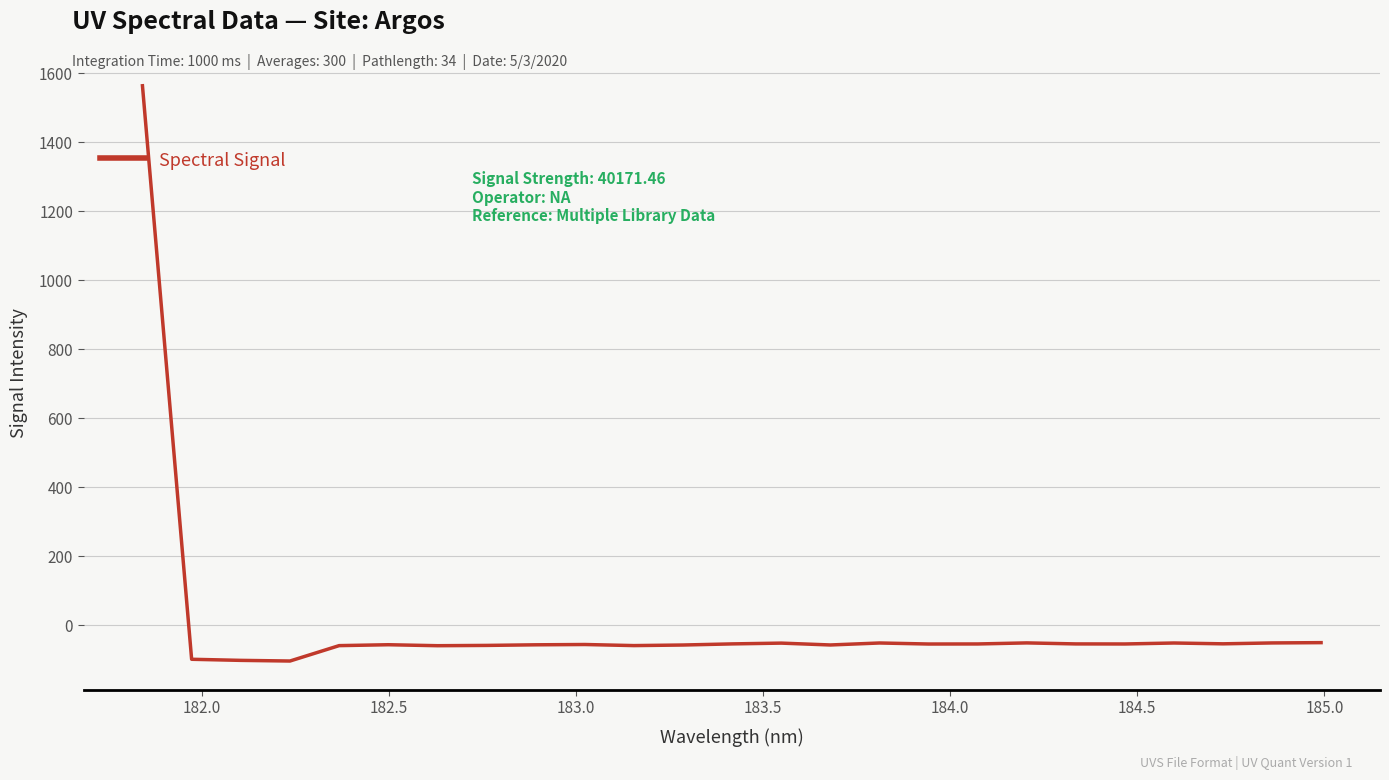

What is the difference between the maximum and minimum values?

1668.3